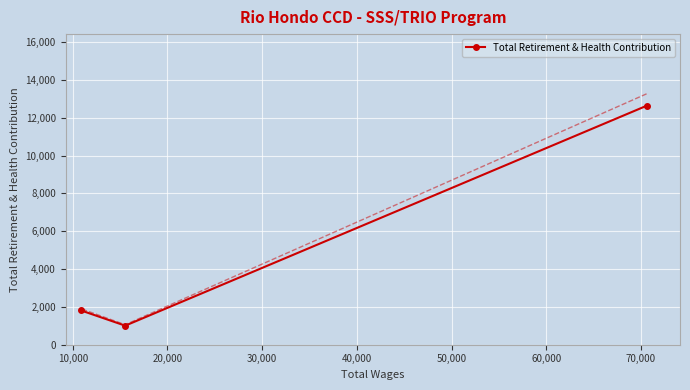

What is the lowest value of the Total Retirement & Health Contribution series?

1006